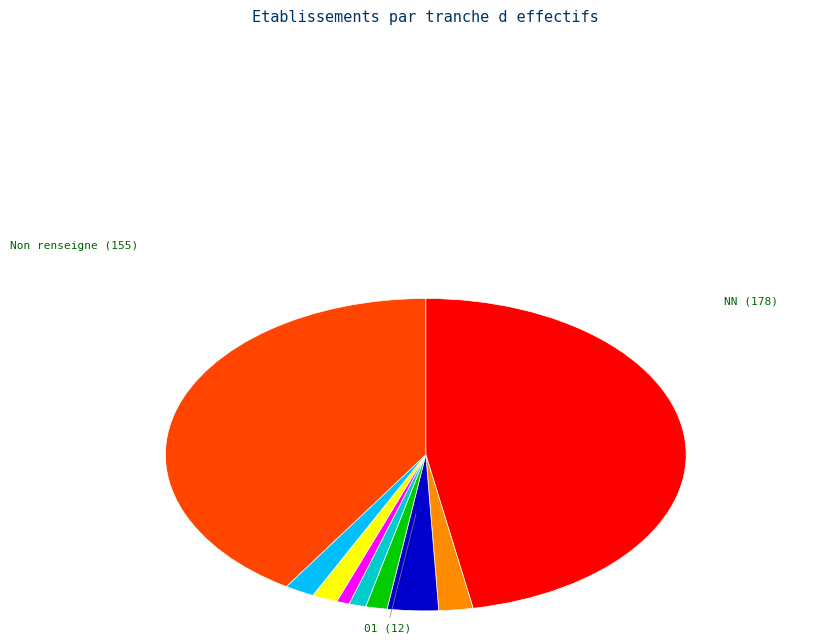

Is there any slice that represents more than half of the pie?

No